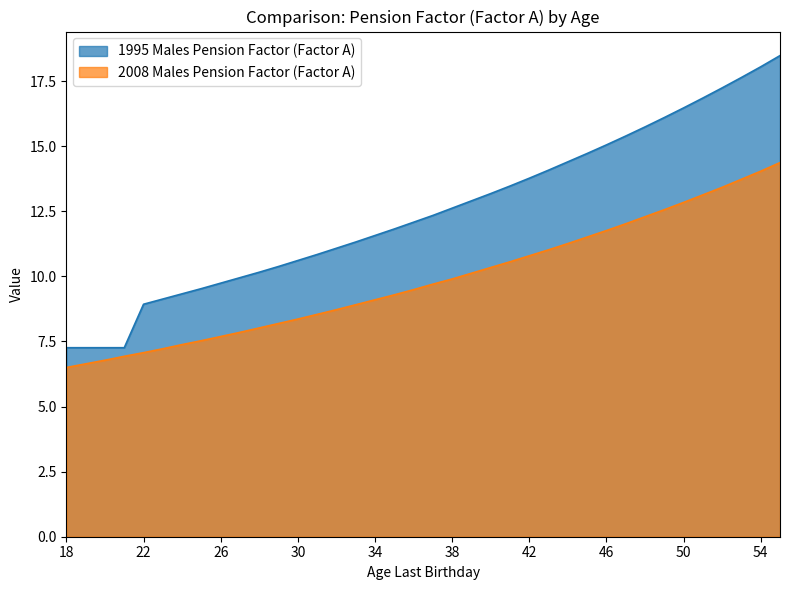

The value of 1995 Males Pension Factor (Factor A) at 31 is 4.4. True or false?

False